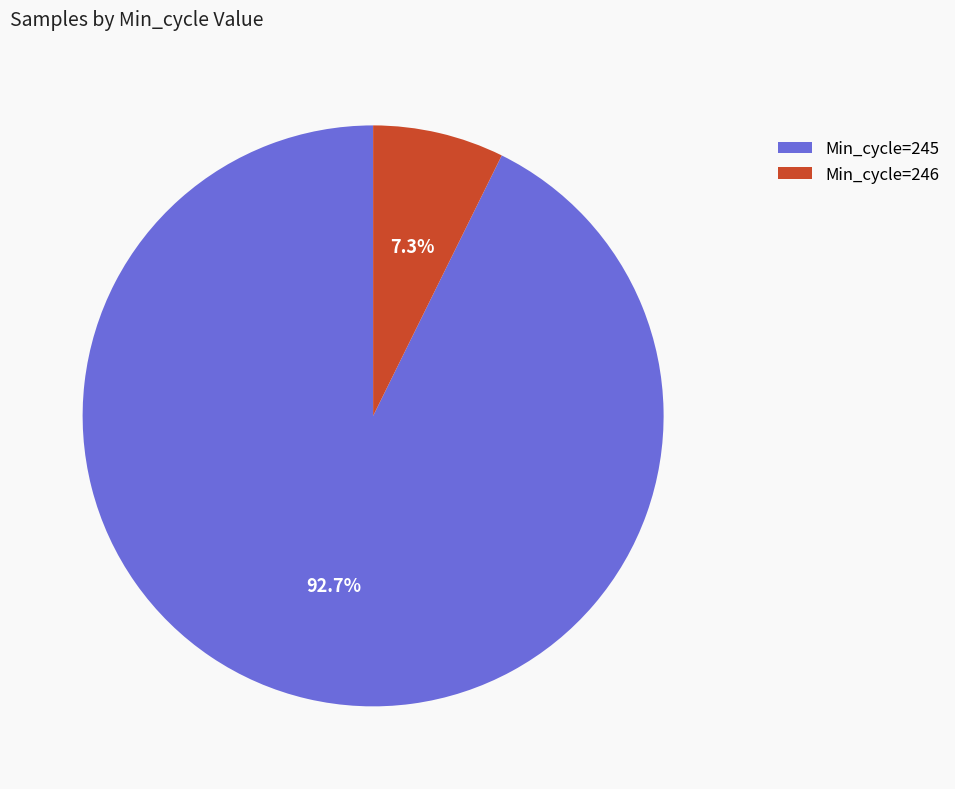

Which category has the smallest portion of the pie?

Min_cycle=246